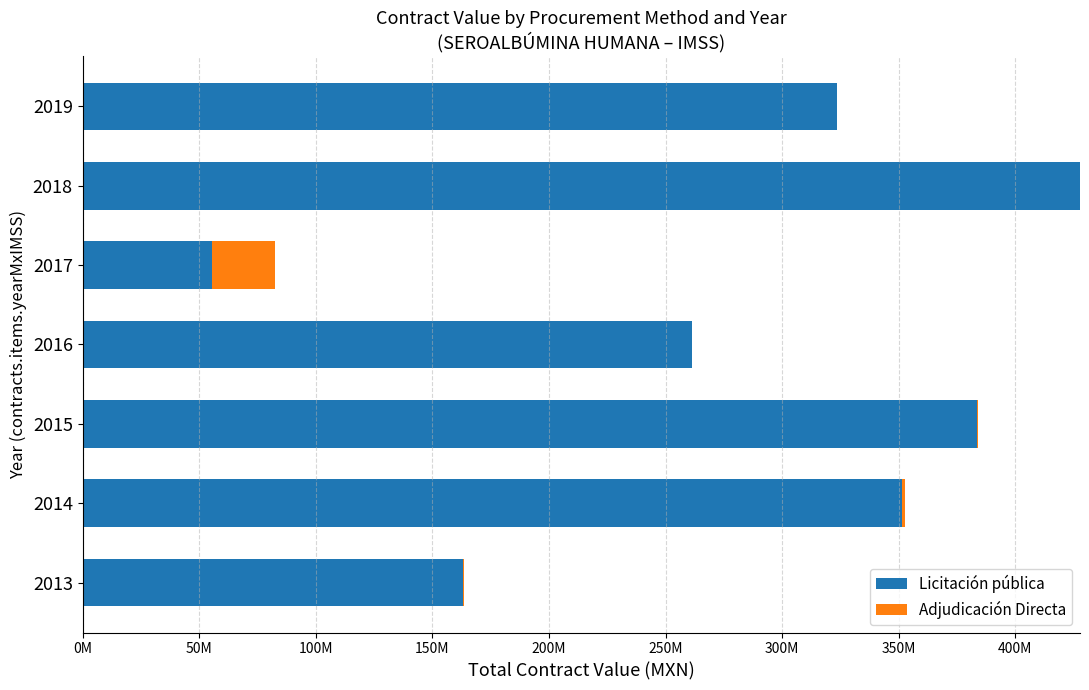

List the series in order of their overall mean, lowest first.

Adjudicación Directa, Licitación pública